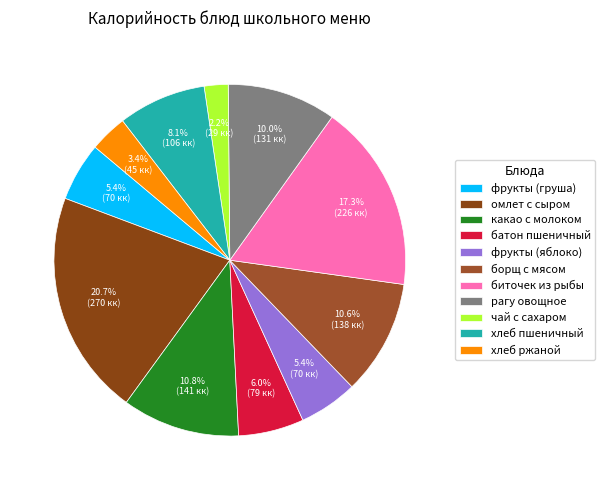

To the nearest percent, what is the combined percentage of борщ с мясом and биточек из рыбы?

28%